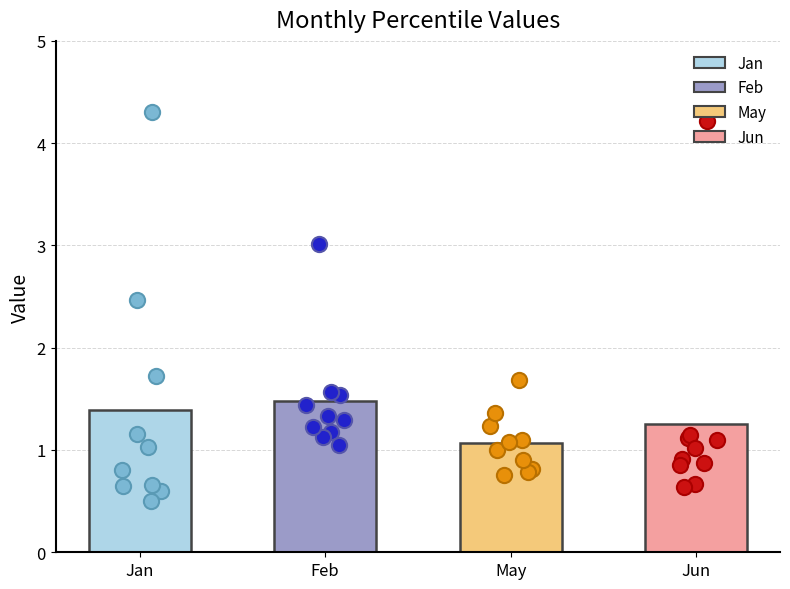

Which series has the widest spread of Y values?

Jan